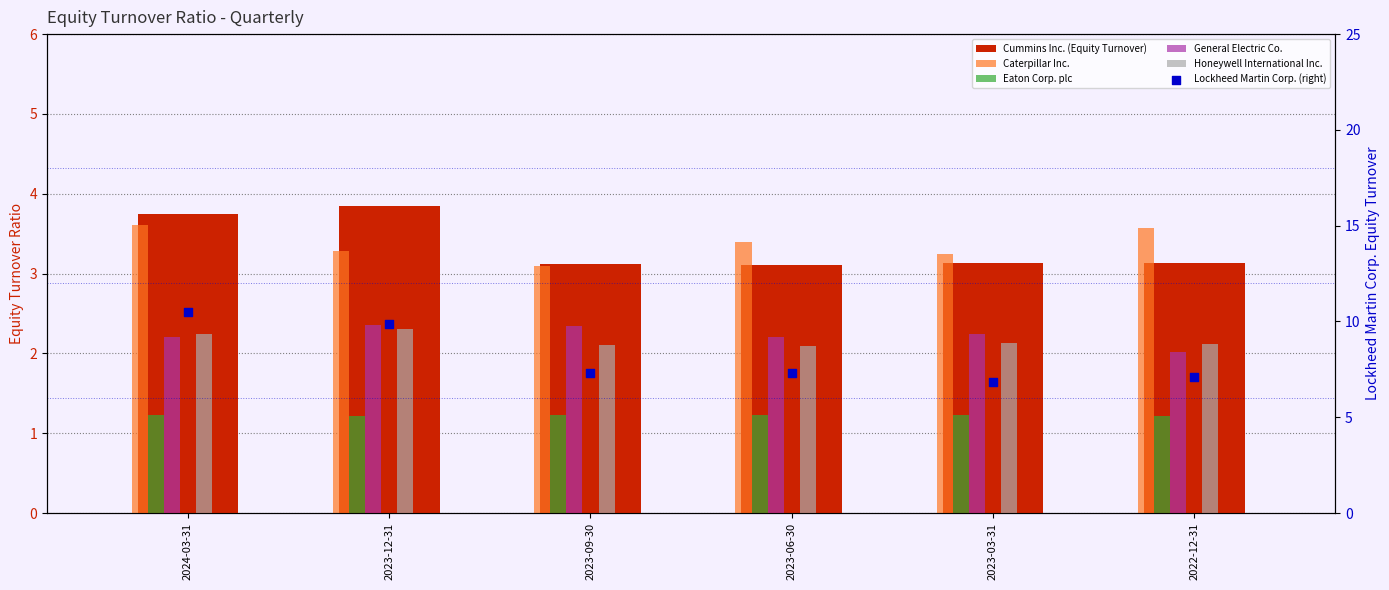

Which series contains the highest Y value?

Lockheed Martin Corp. (right)